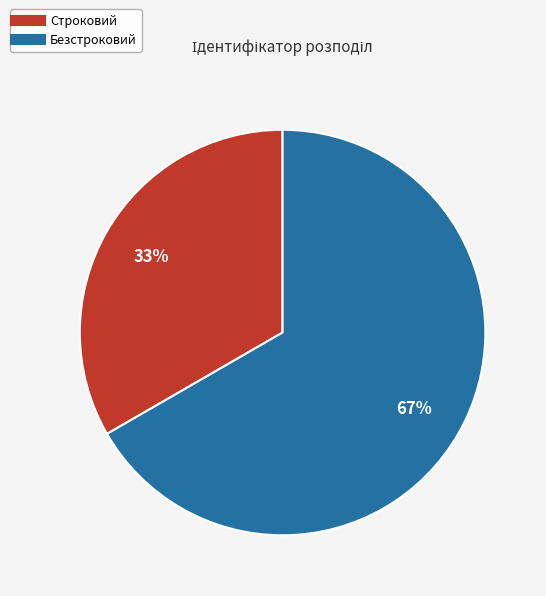

Is the sum of Строковий and Безстроковий greater than half?

Yes